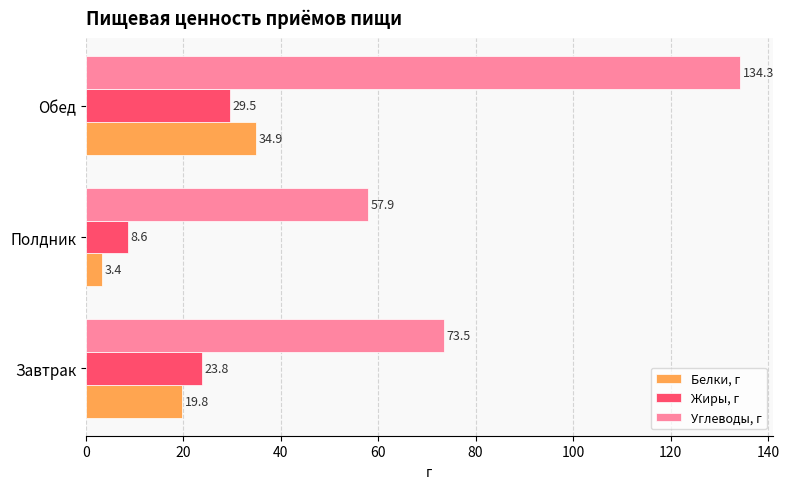

What is the maximum value for Углеводы, г?

134.3